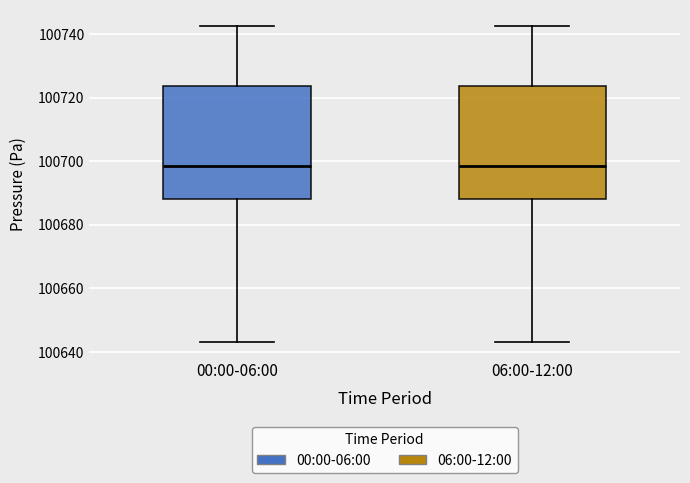

Where is the upper edge of the box for 06:00-12:00 on the y-axis? The values are not printed on the chart, so give them approximately, as read against the axis.

100724